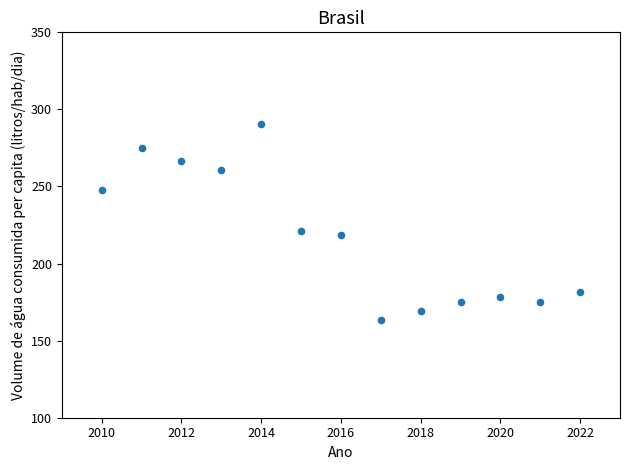

What Y value in the scatter plot is closest to 226?

221.2